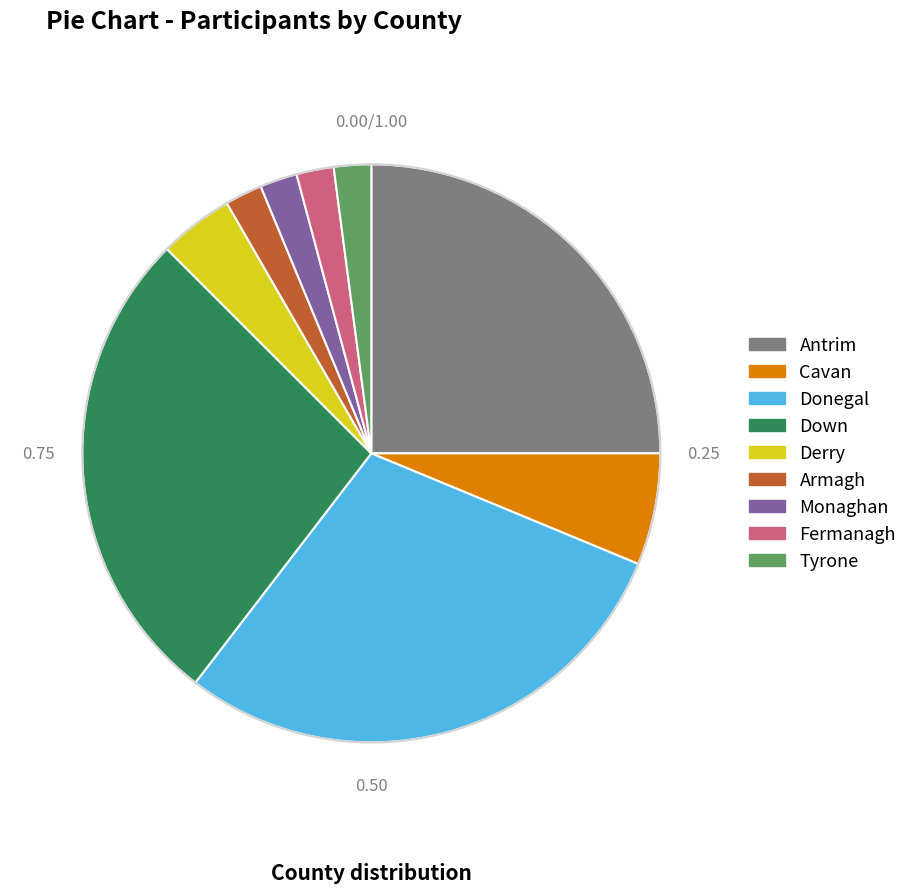

Approximately how many times larger is the value at Down compared to Tyrone?

13.0